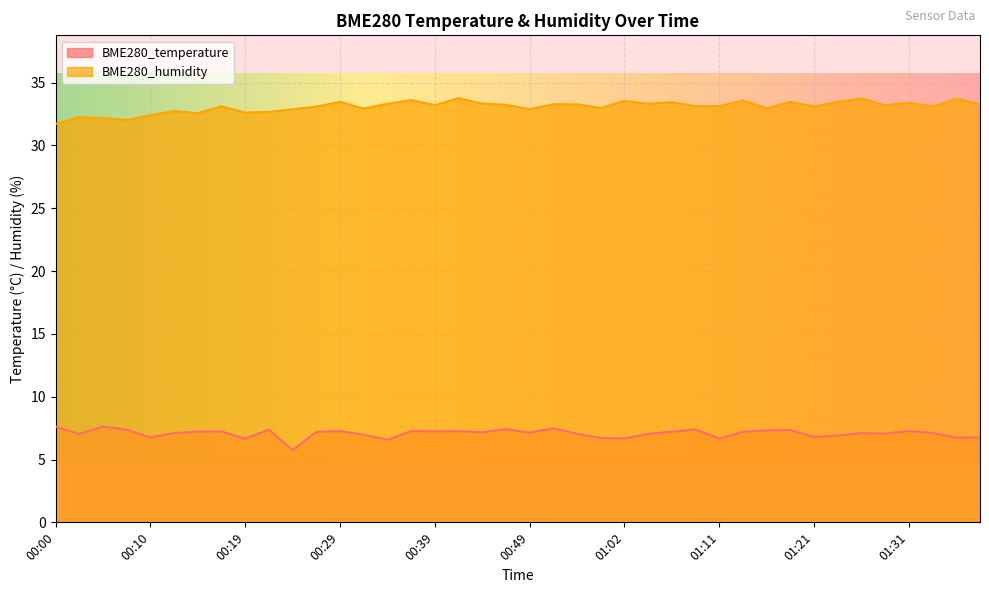

What are all the series names shown in the legend?

BME280_temperature, BME280_humidity